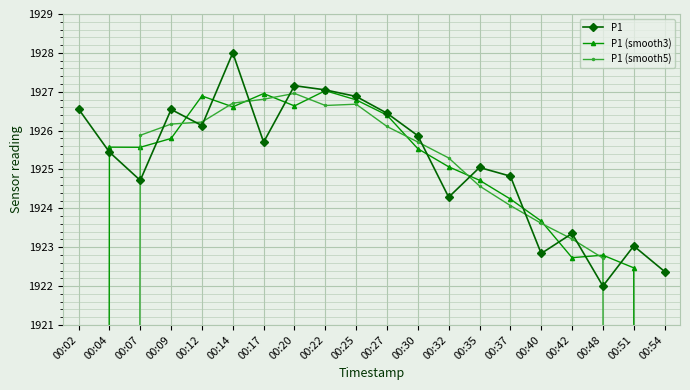

Where does the P1 series first go above 1925?

00:02